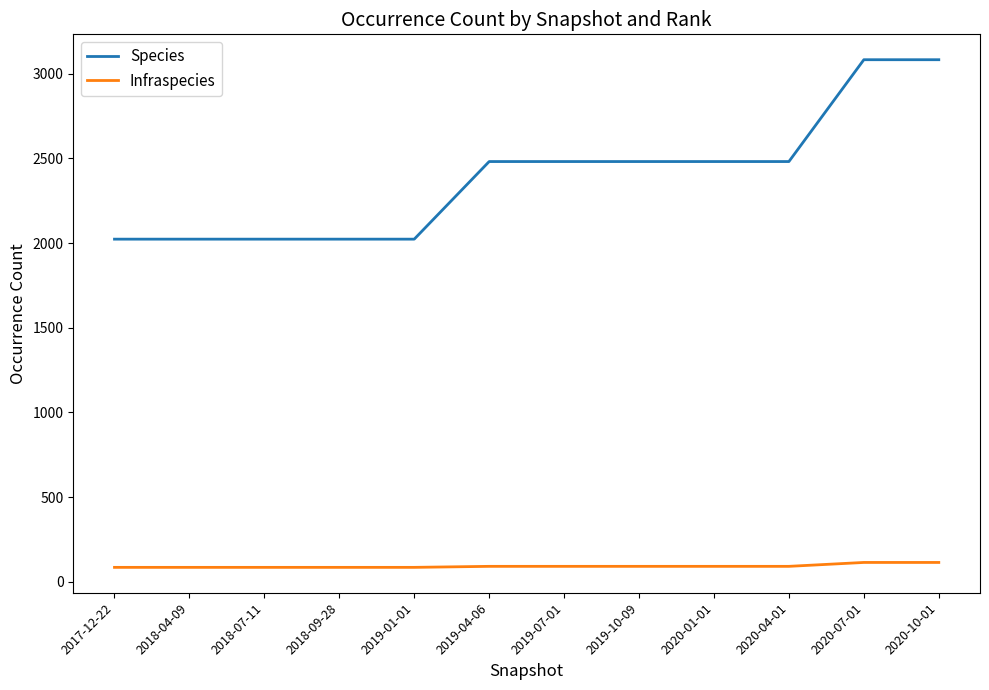

True or false: Species and Infraspecies intersect in this chart.

False